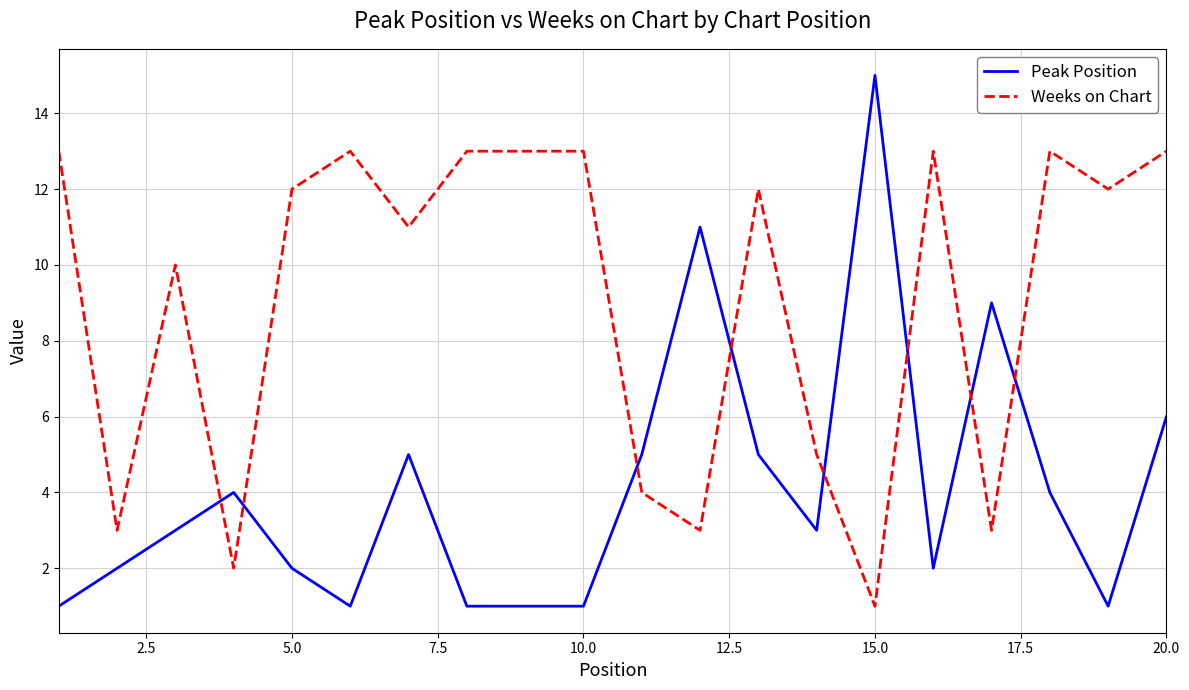

Which series has the largest total across all categories?

Weeks on Chart